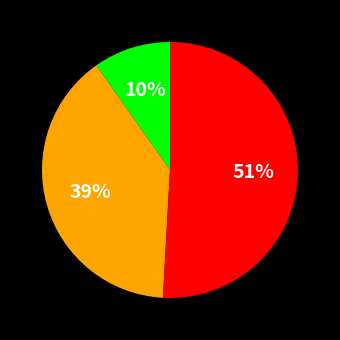

To the nearest percent, what is the average slice percentage?

33%